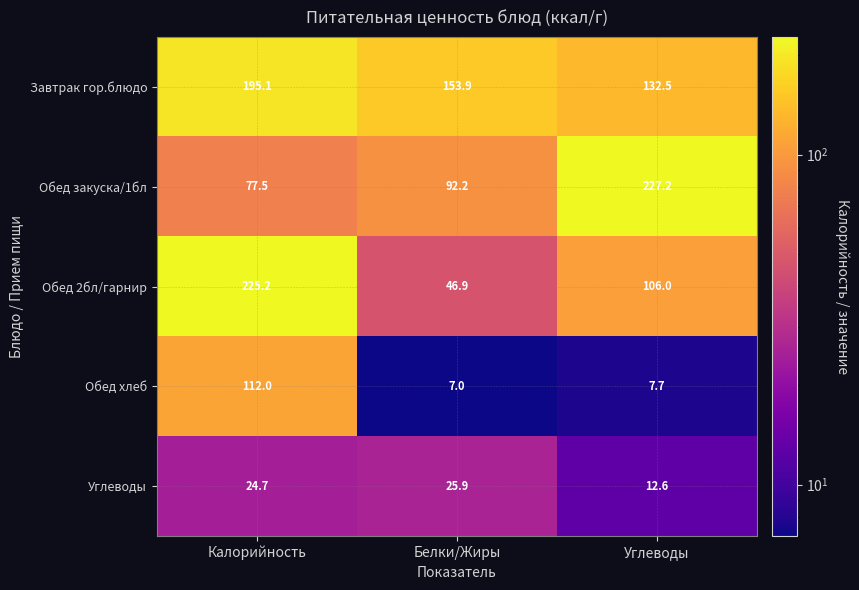

At which label does Завтрак гор.блюдо first exceed 153?

Калорийность